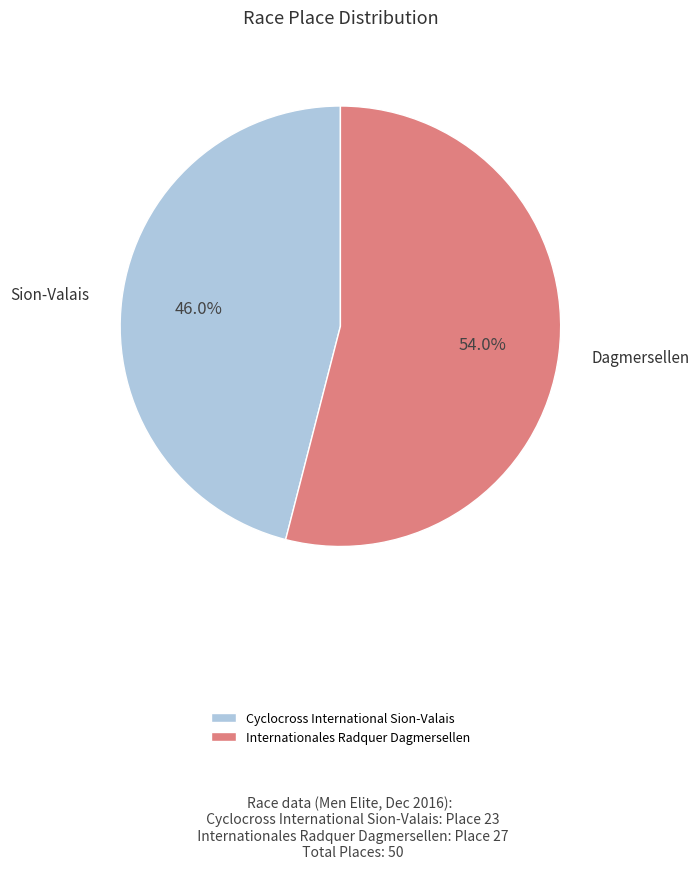

Which category has the biggest portion of the pie?

Internationales Radquer Dagmersellen